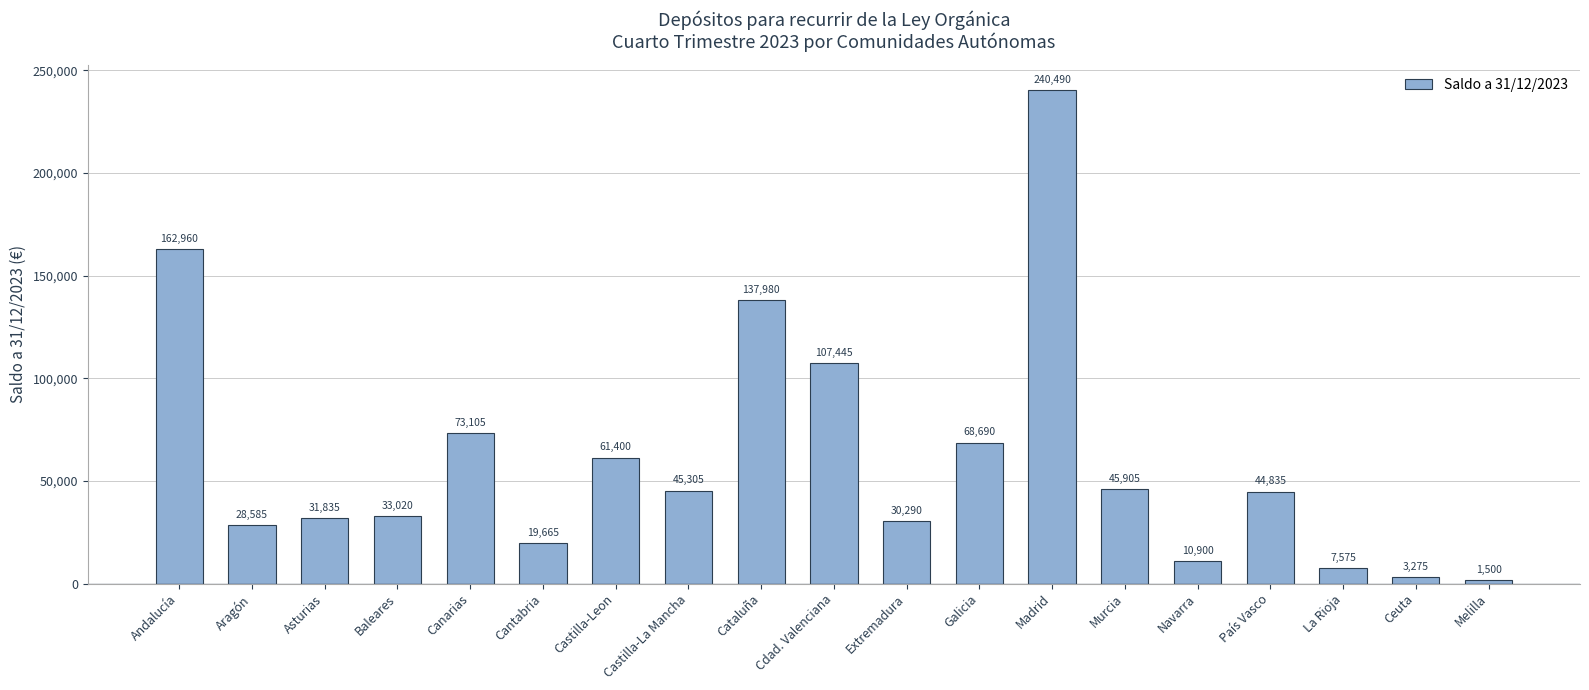

At which label does the data first exceed 44835?

Andalucía